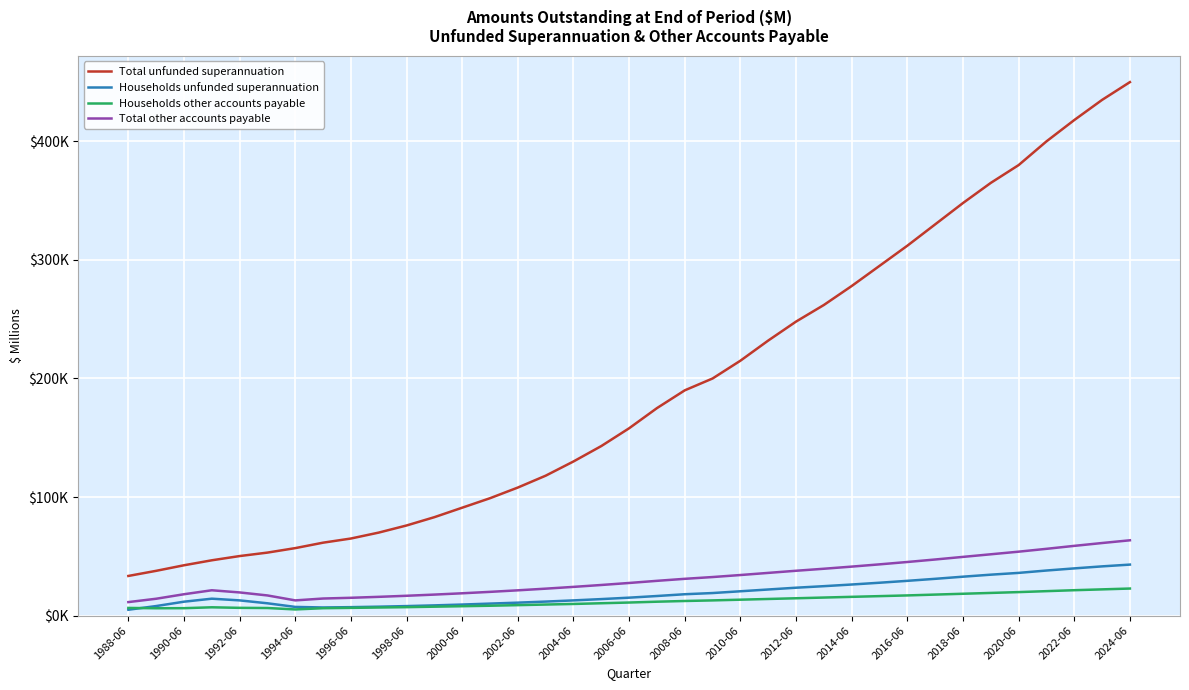

Is this an area chart (filled region under the line)?

No